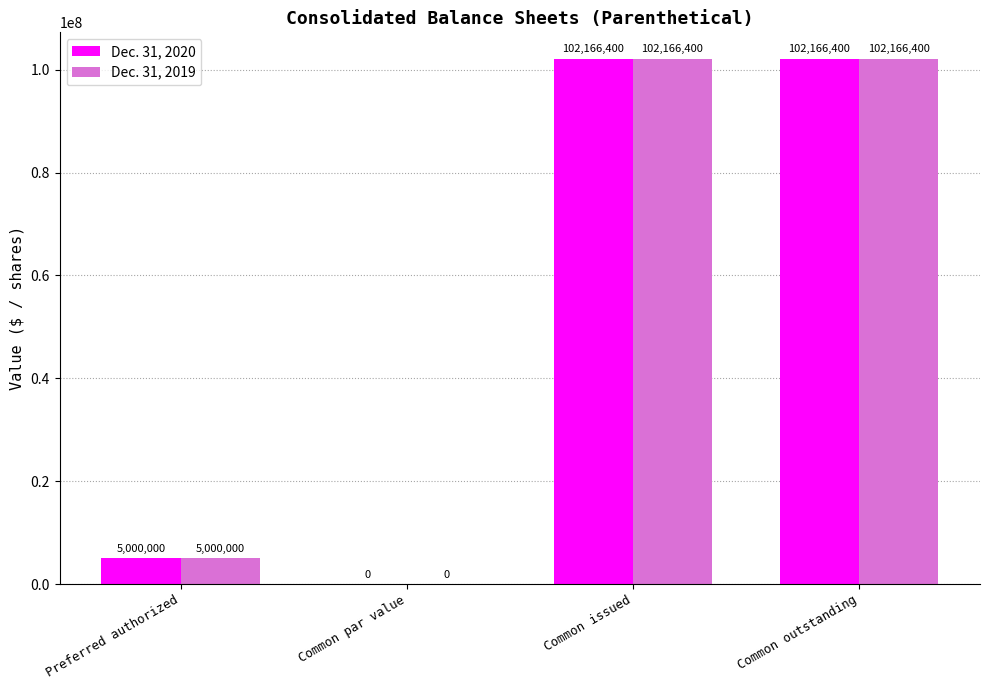

Count the number of categories in the chart.

4